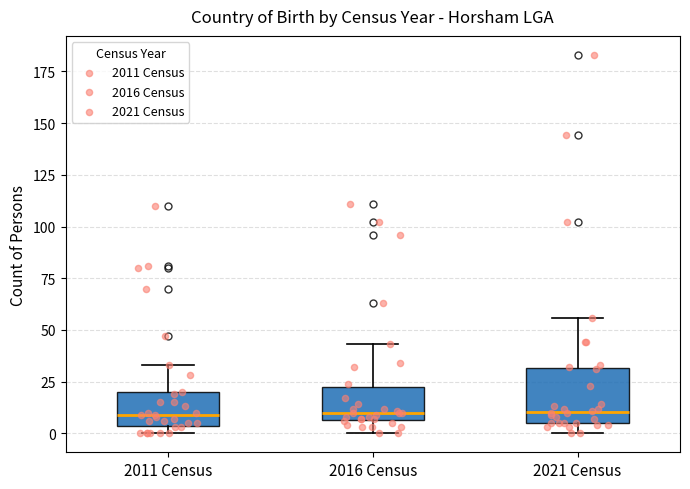

Reading left to right, read every box against the y-axis: the position of its median line, the range the box covers, and the ends of its whiskers. The values are not printed on the chart, so give them approximately, as read against the axis.

2011 Census: median 10, box 5 to 20, whiskers 0 to 35
2016 Census: median 10, box 5 to 20, whiskers 0 to 45
2021 Census: median 10, box 5 to 30, whiskers 0 to 55